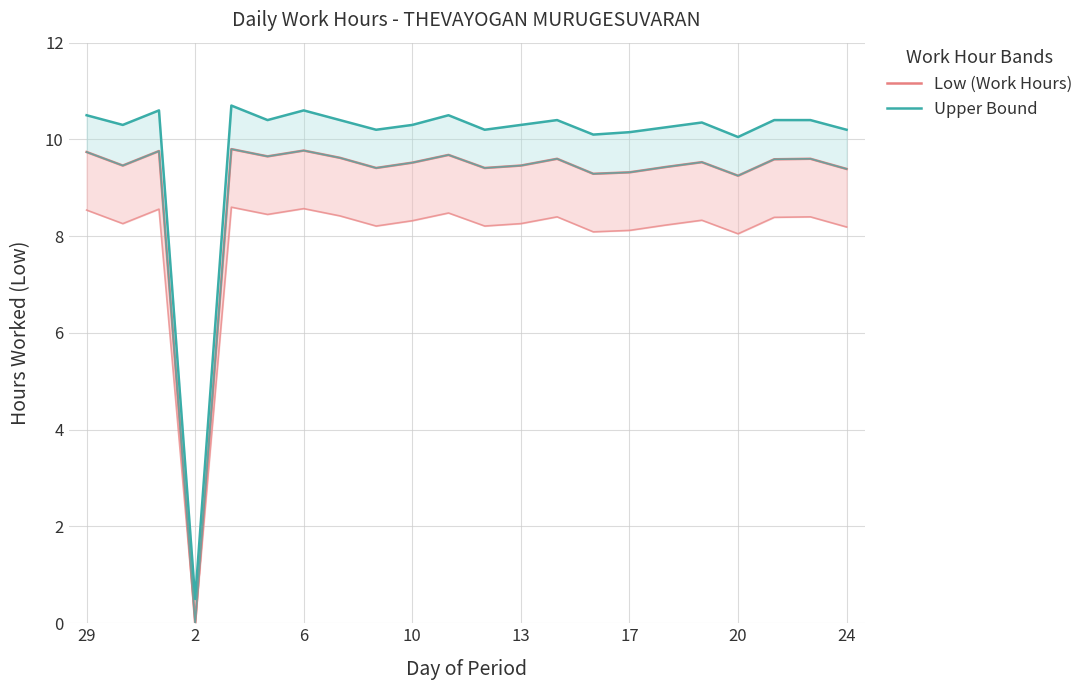

True or false: Upper Bound and Low (Work Hours) intersect in this chart.

False